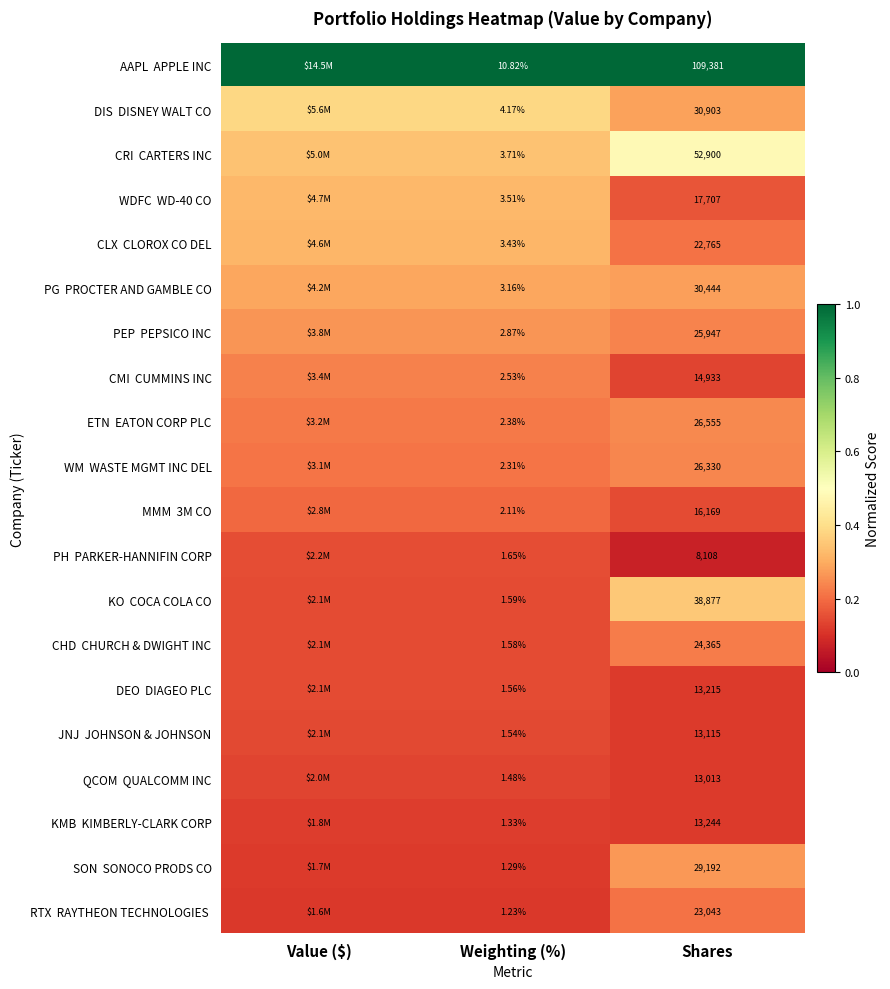

What value does the QCOM QUALCOMM INC series have at Shares?

0.1